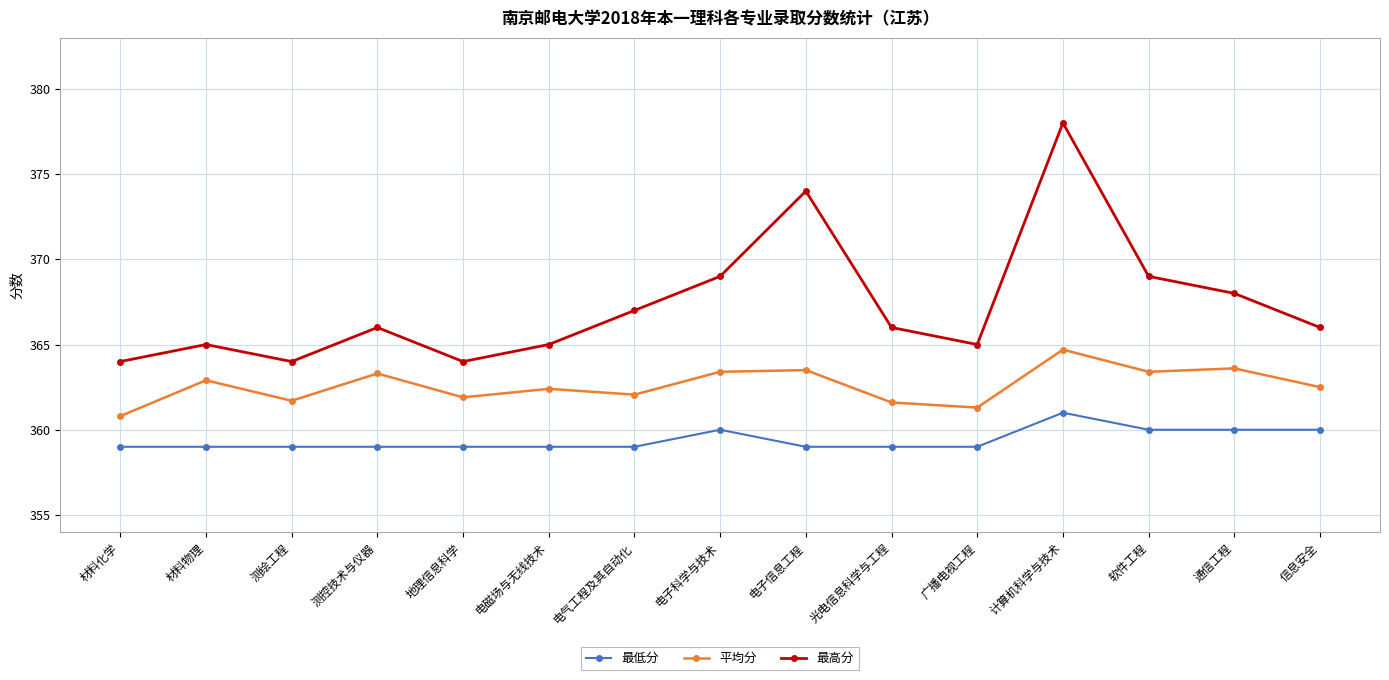

Is it true that 平均分 equals 499.9 at 电磁场与无线技术?

False